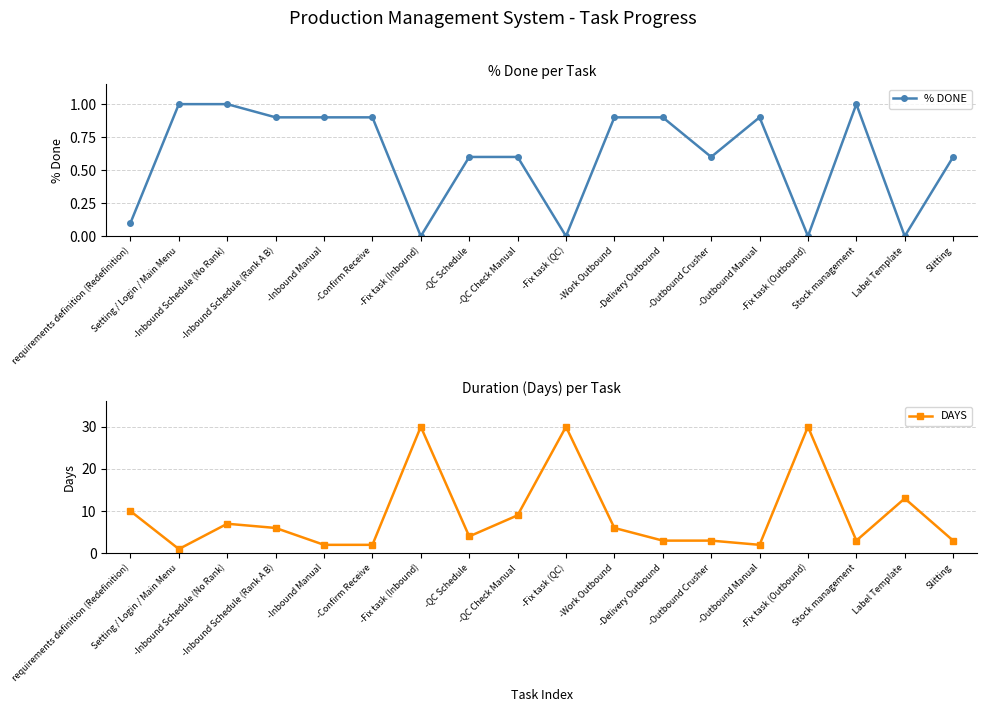

The % DONE series shows 0.0 at -Fix task (Outbound). True or false?

True